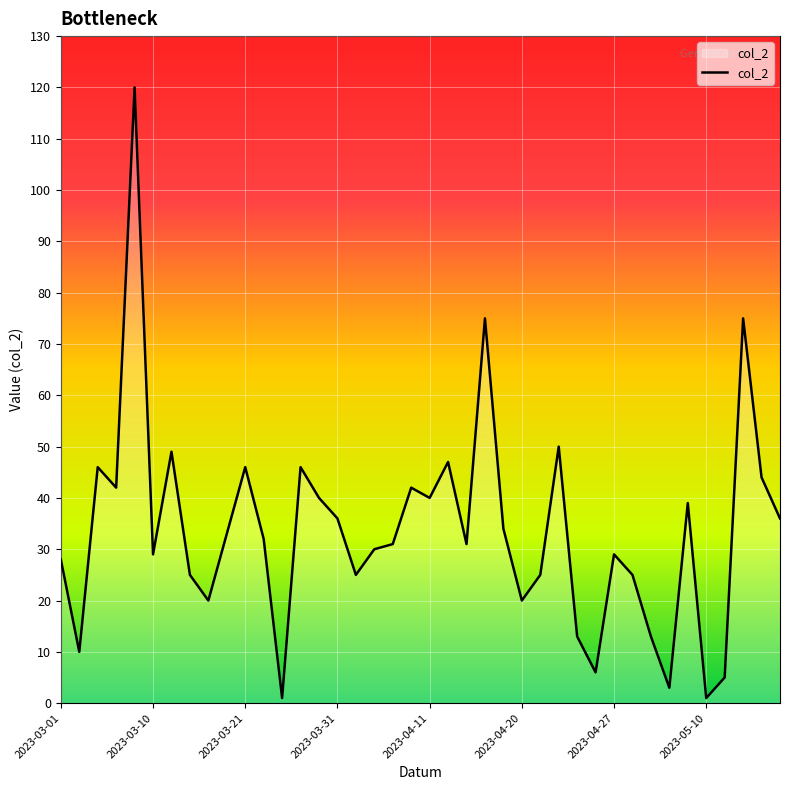

What is the greatest value displayed?

120